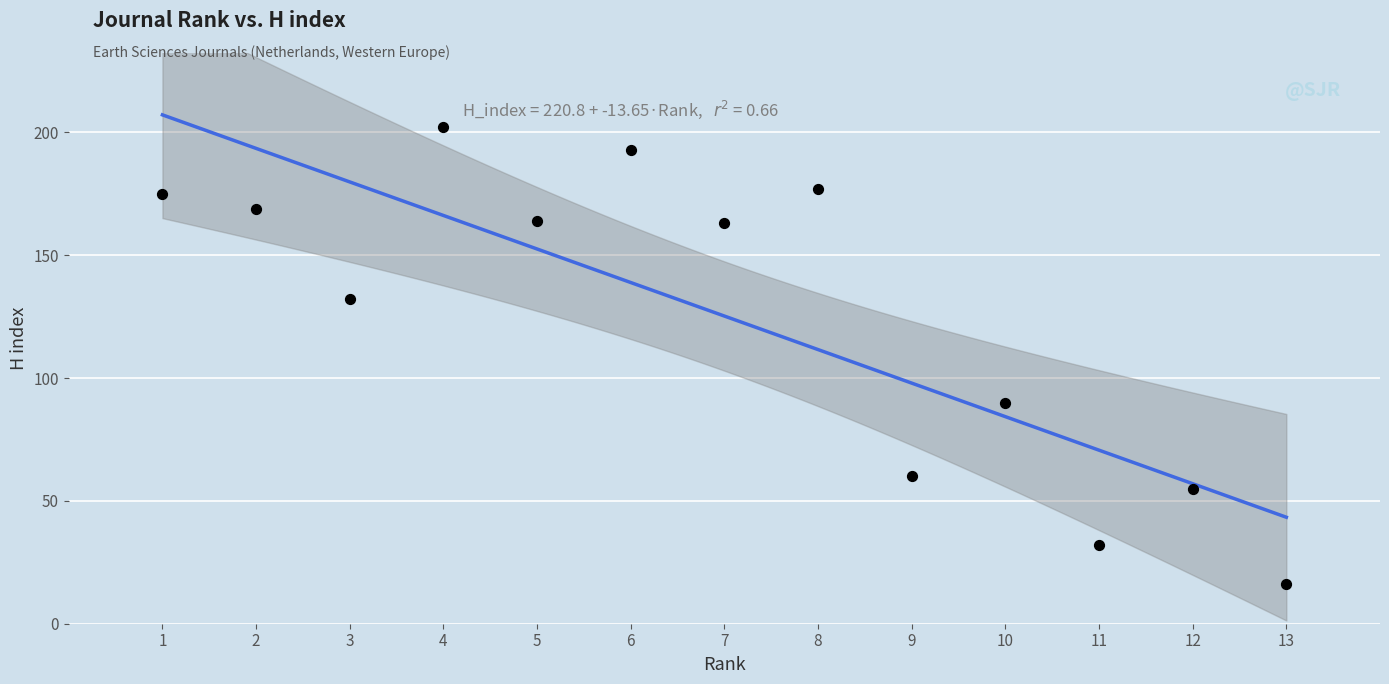

What Y value in the scatter plot is closest to 109?

90